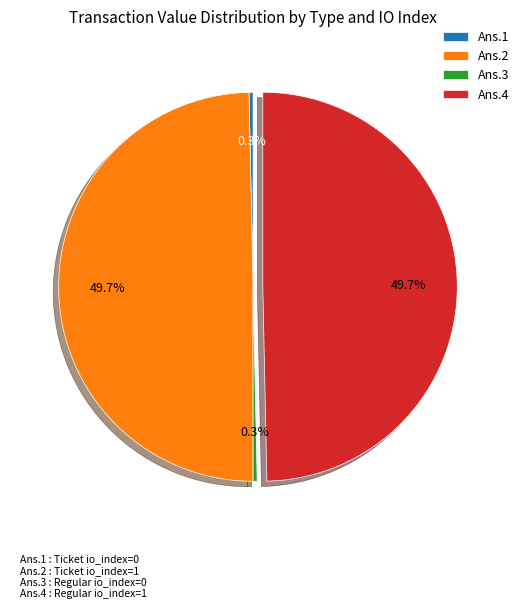

How many slices are in this pie chart?

4